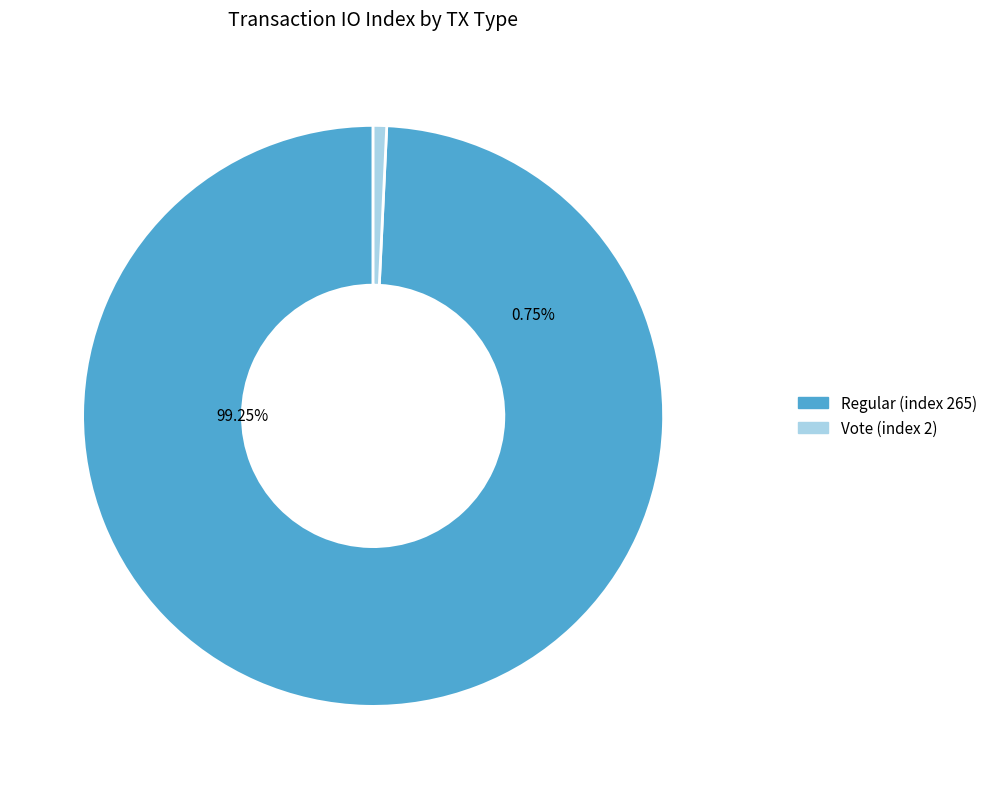

Is it true that tx_index_265 is 99% of the pie?

True